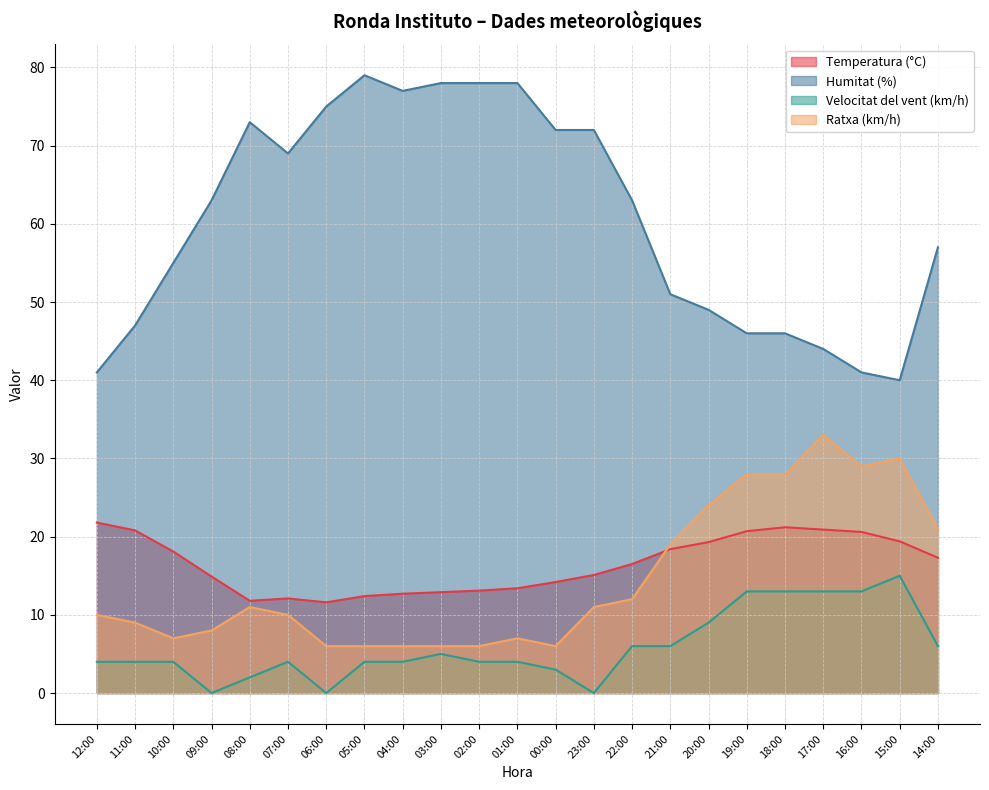

How many data points does each series have?

23